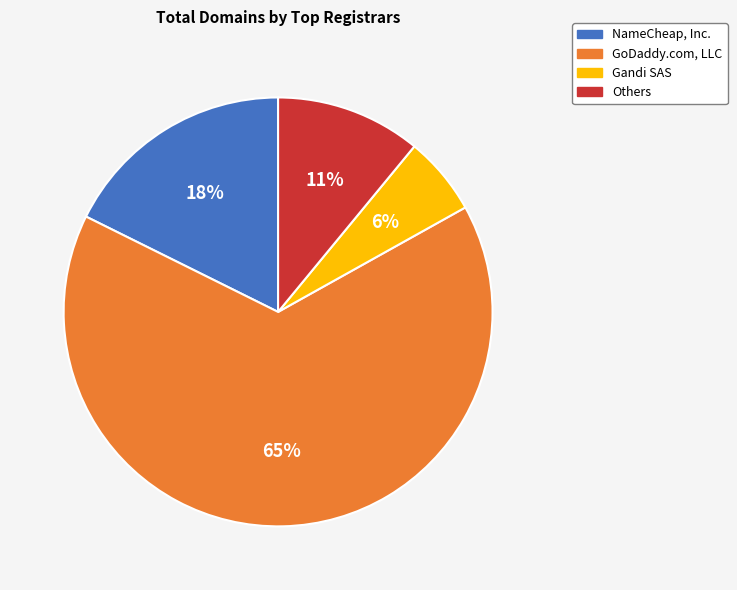

Which slice is the smallest?

Gandi SAS